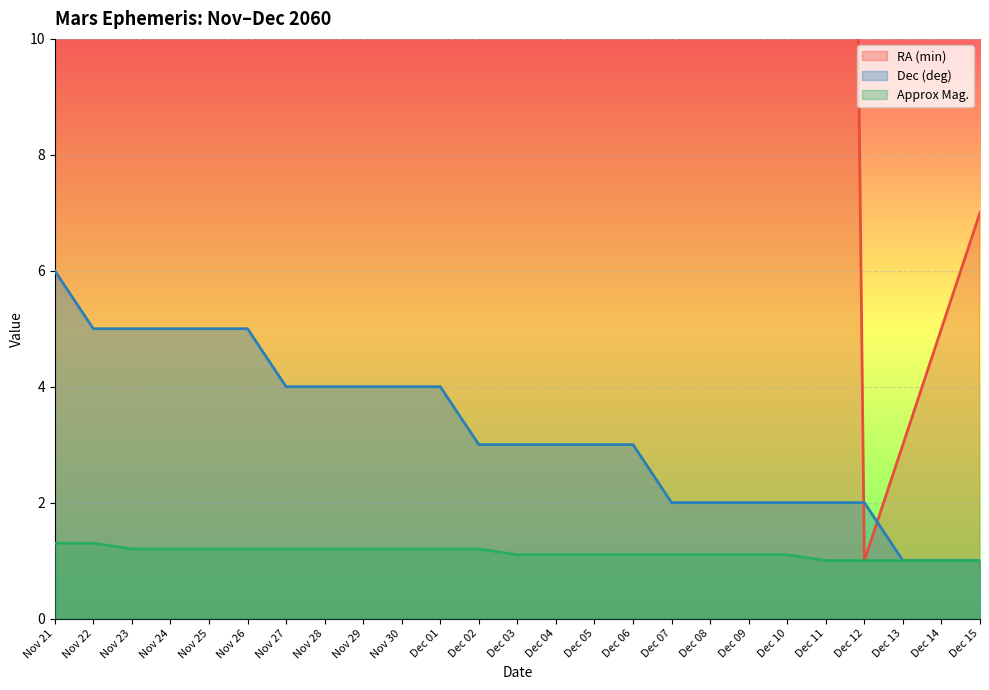

Which label corresponds to the smallest value in the chart?

Dec 12